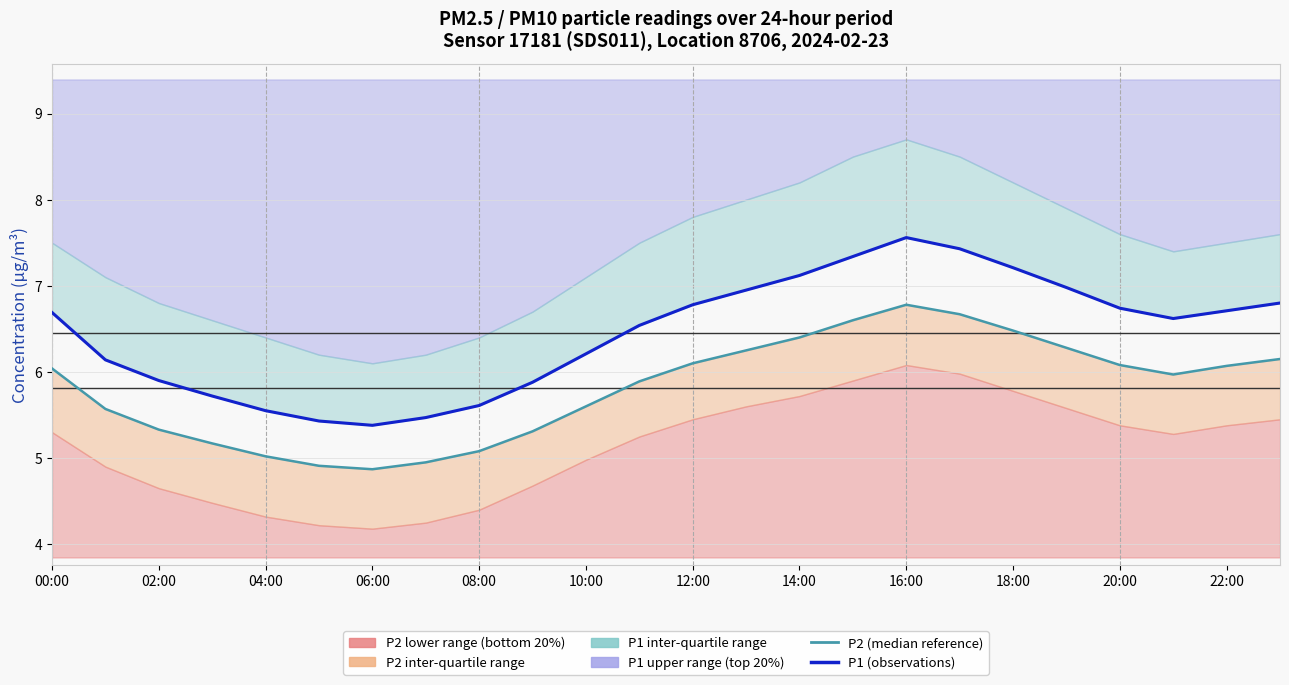

The P2 (median) series shows 2.1 at 22:00. True or false?

False